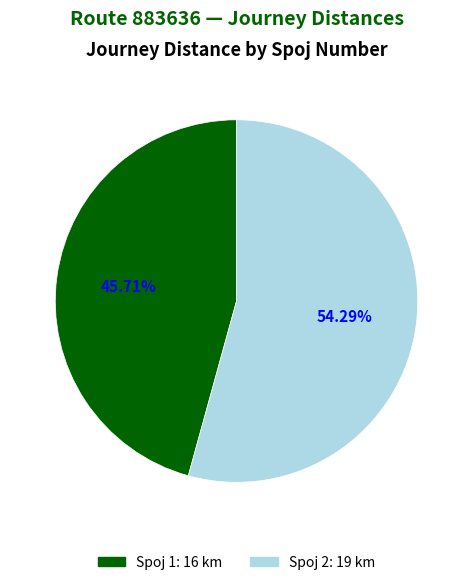

Is there any slice that represents more than half of the pie?

Yes